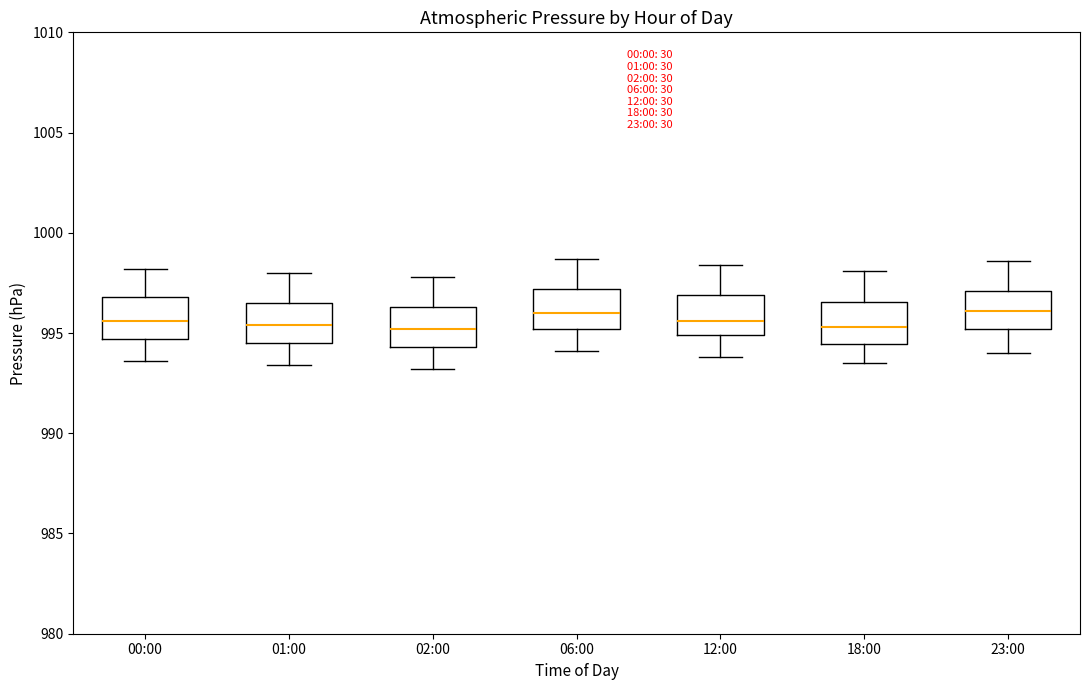

Reading left to right, transcribe this box plot: for each box, give where its median line is, the range the box spans, and where its two whiskers end, as read against the y-axis. The values are not printed on the chart, so give them approximately, as read against the axis.

00:00: median 995.5, box 994.5 to 997.0, whiskers 993.5 to 998.0
01:00: median 995.5, box 994.5 to 996.5, whiskers 993.5 to 998.0
02:00: median 995.0, box 994.5 to 996.5, whiskers 993.0 to 998.0
06:00: median 996.0, box 995.0 to 997.0, whiskers 994.0 to 998.5
12:00: median 995.5, box 995.0 to 997.0, whiskers 994.0 to 998.5
18:00: median 995.5, box 994.5 to 996.5, whiskers 993.5 to 998.0
23:00: median 996.0, box 995.0 to 997.0, whiskers 994.0 to 998.5